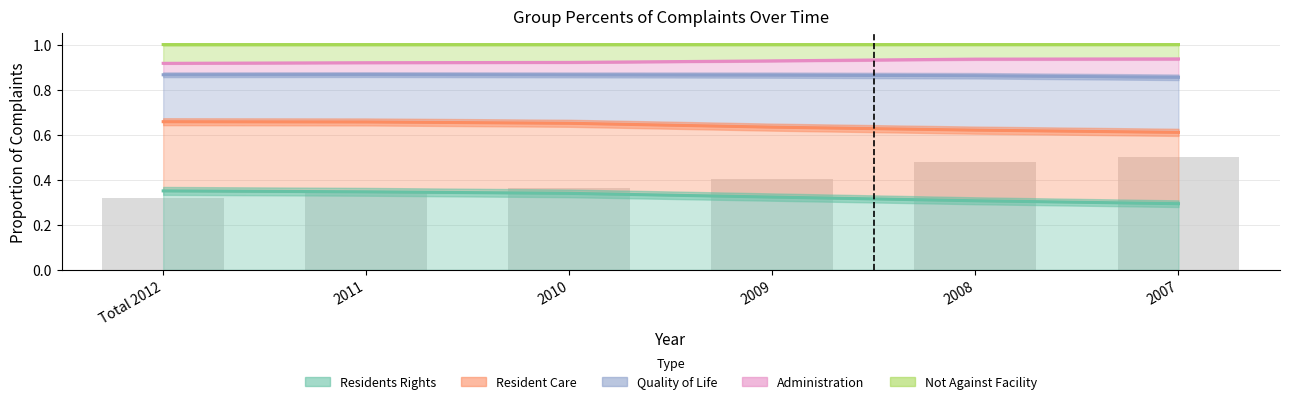

Which has a higher value, 2008 or 2011?

2011